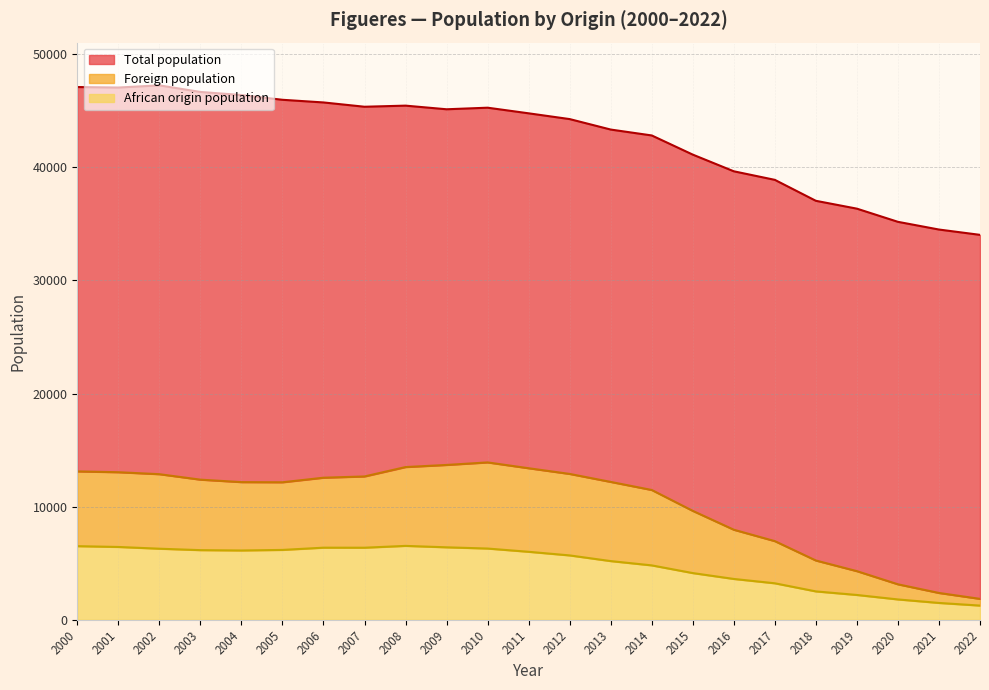

Where is the first local minimum for Foreign population?

2005